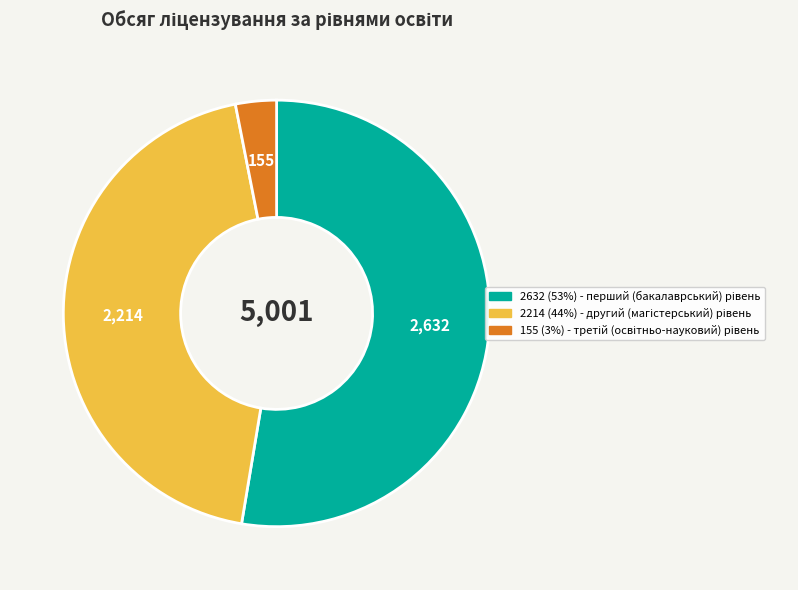

Does any single category account for the majority?

Yes